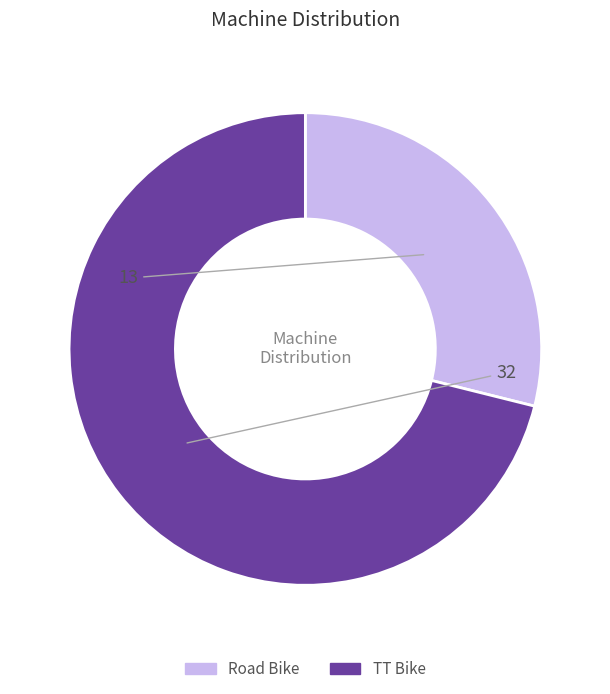

Rank the categories by value from lowest to highest.

Road Bike, TT Bike